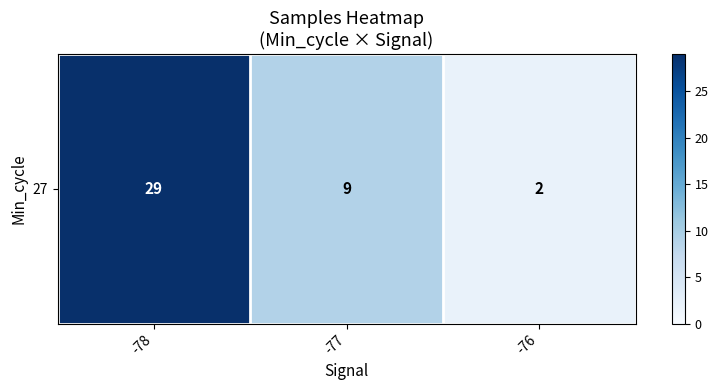

What is the change in value from -78 to -77?

-20